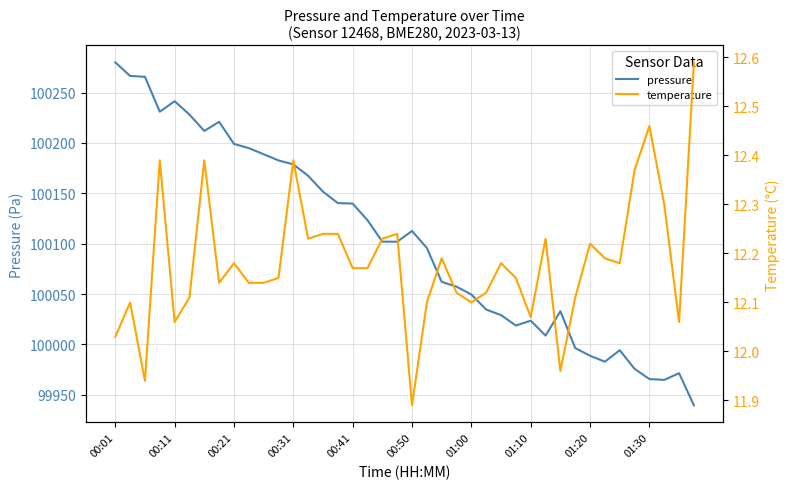

At which category is the sum across all series the highest?

00:01